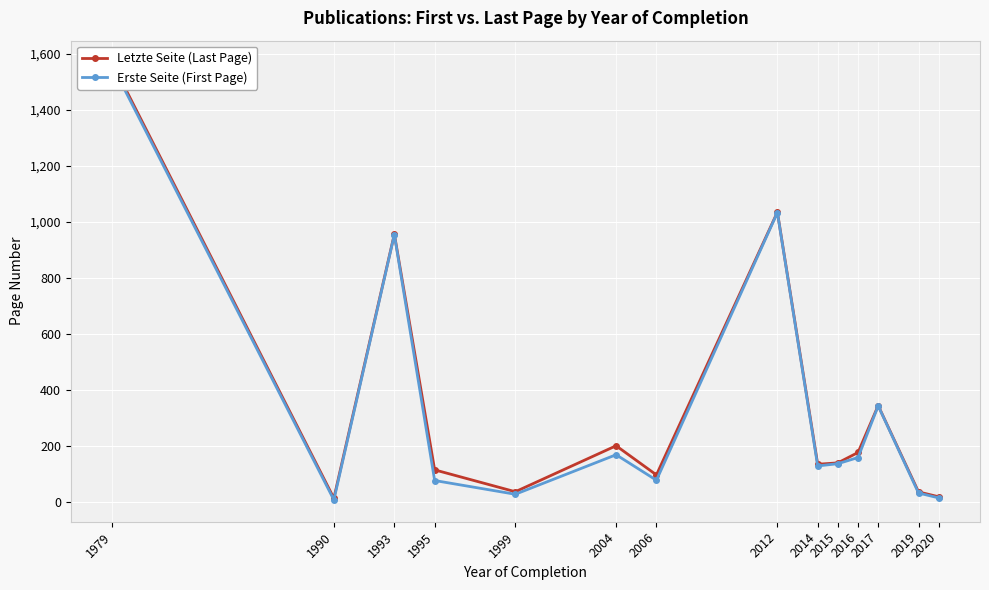

How many interior local peaks does the Letzte Seite (Last Page) series have?

4